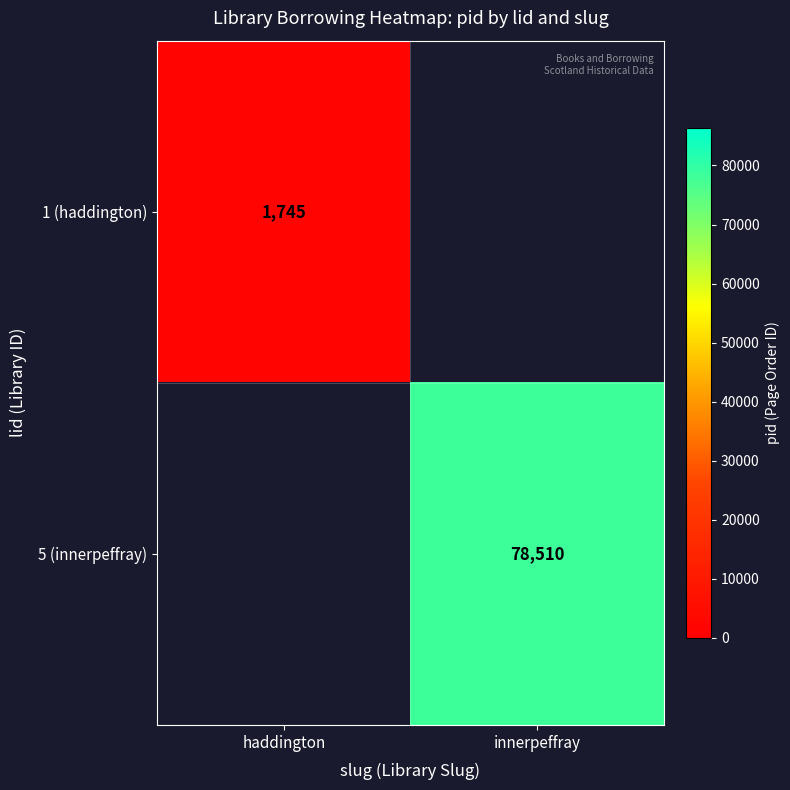

Is it true that 5 (innerpeffray) equals 123594 at innerpeffray?

False